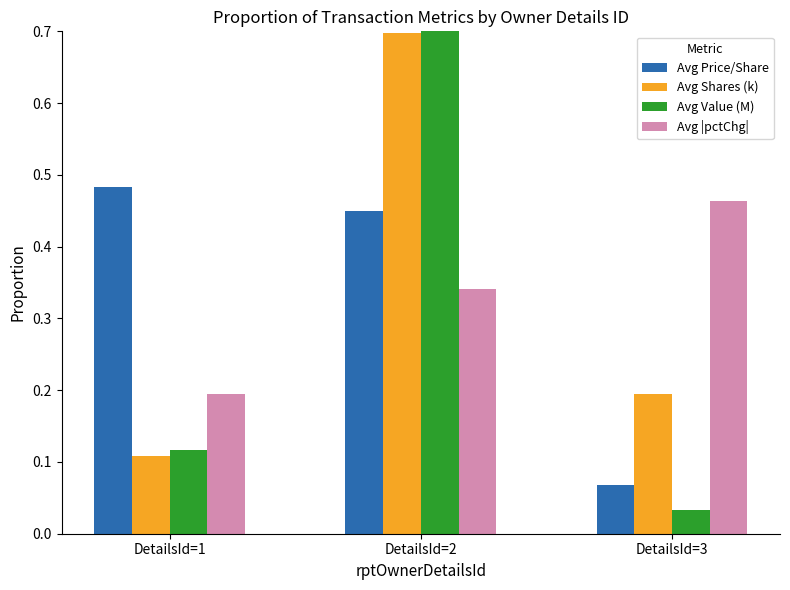

What is the value of the Avg Shares (k) bar at the 2nd from the left?

0.7